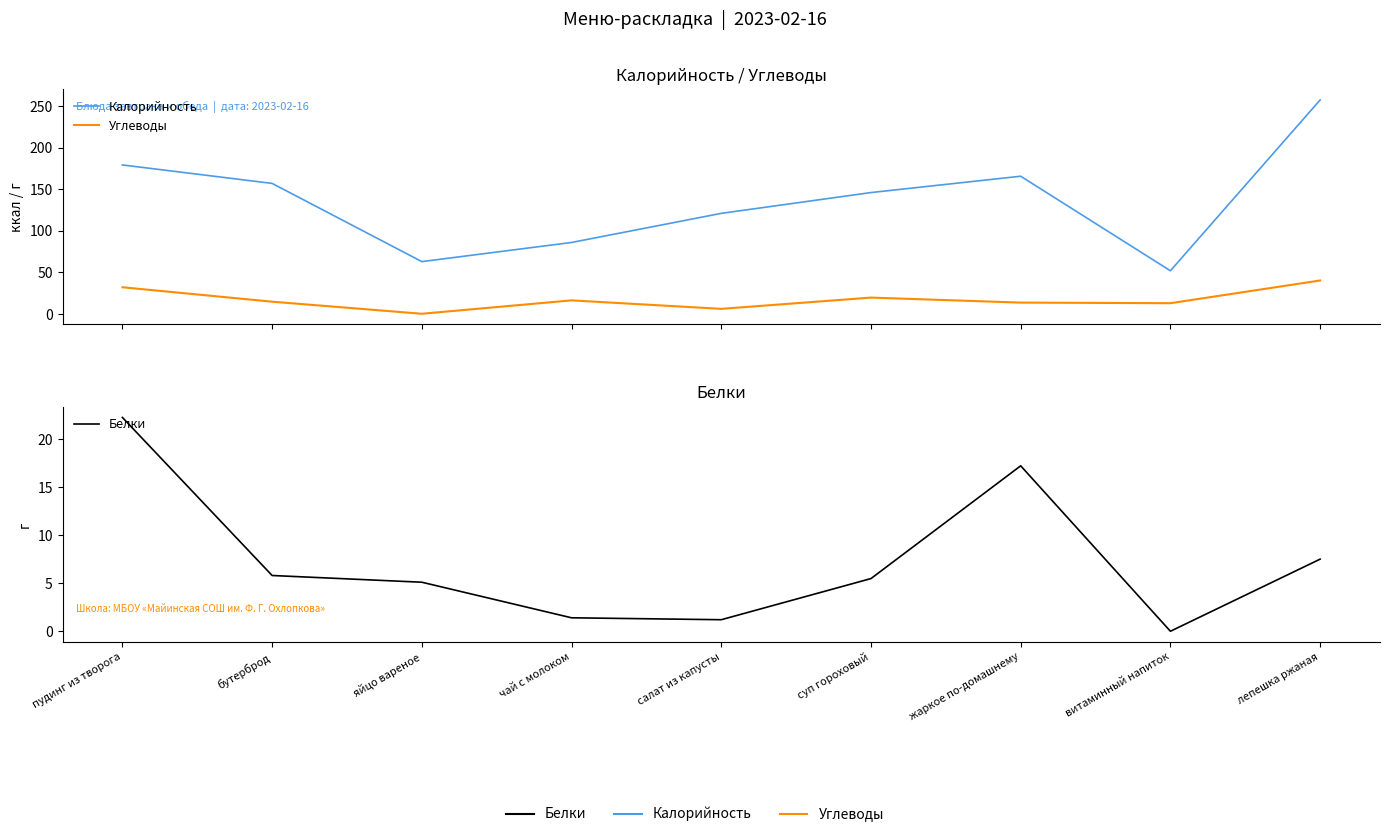

True or false: Углеводы and Калорийность intersect in this chart.

False